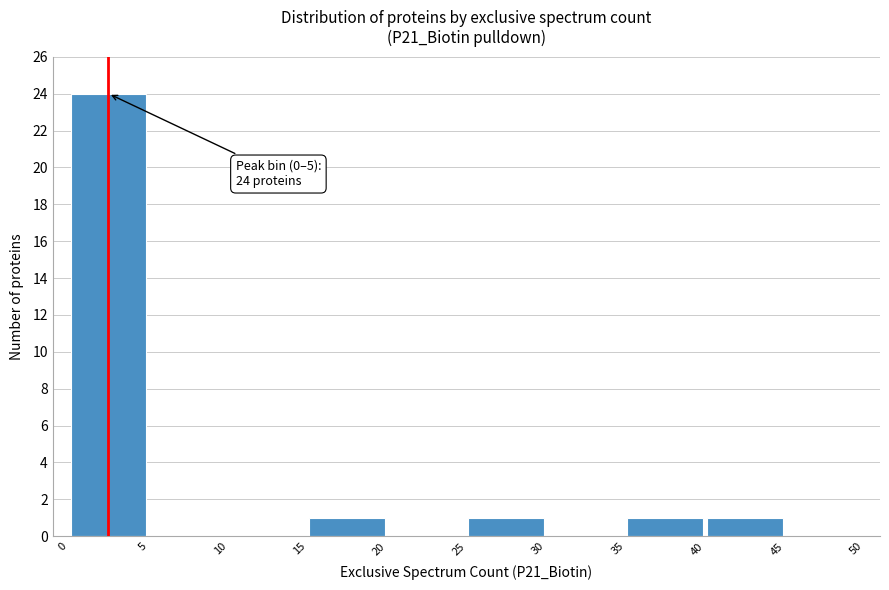

Over which range of the x-axis is the bar tallest?

0 to 5